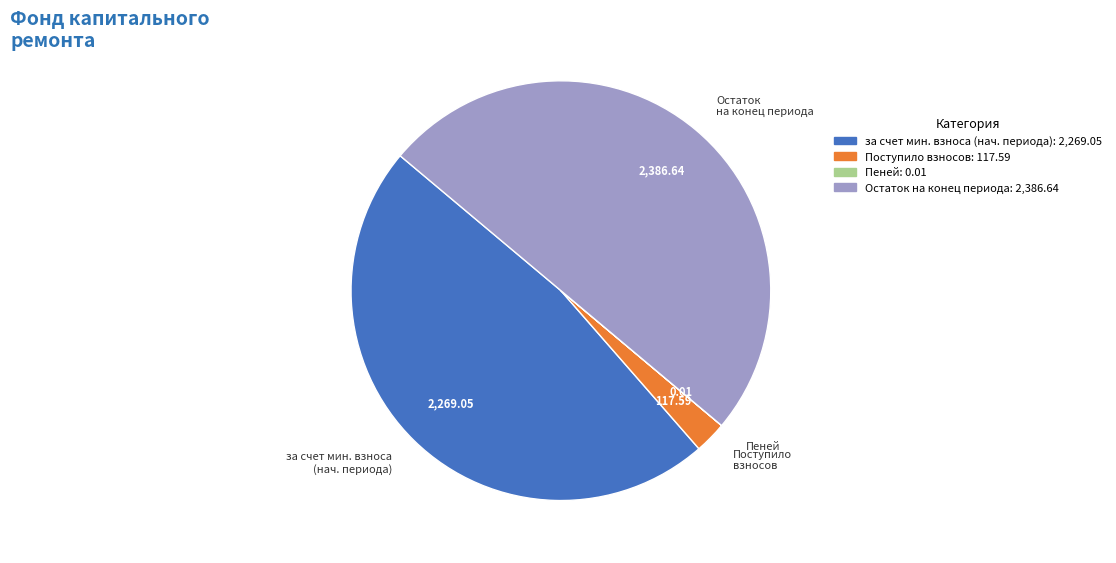

Which category has the biggest portion of the pie?

Остаток на конец периода